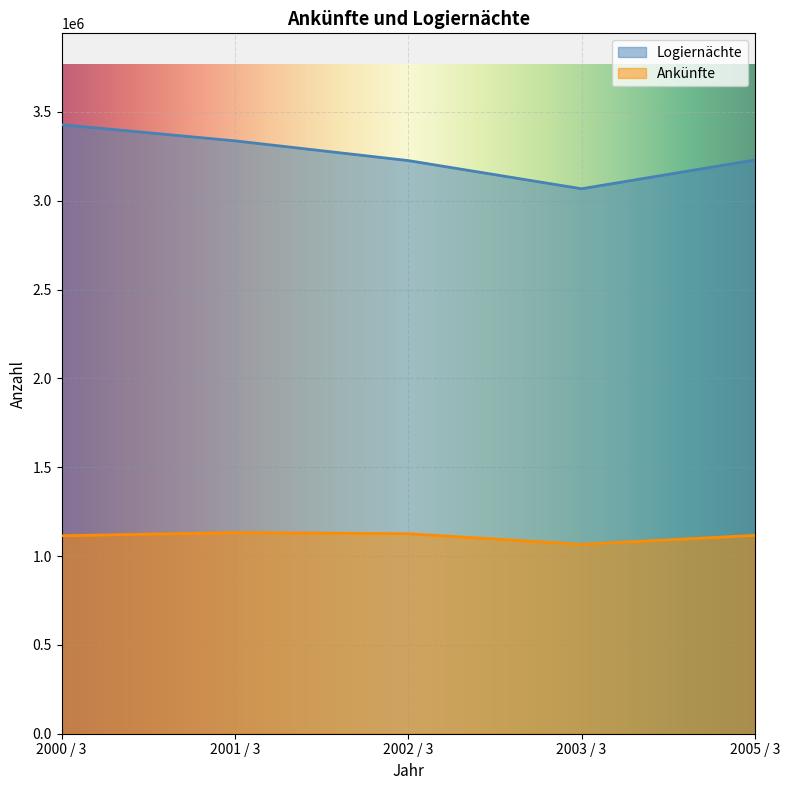

Which has a higher value, 2002 / 3 or 2005 / 3?

2002 / 3